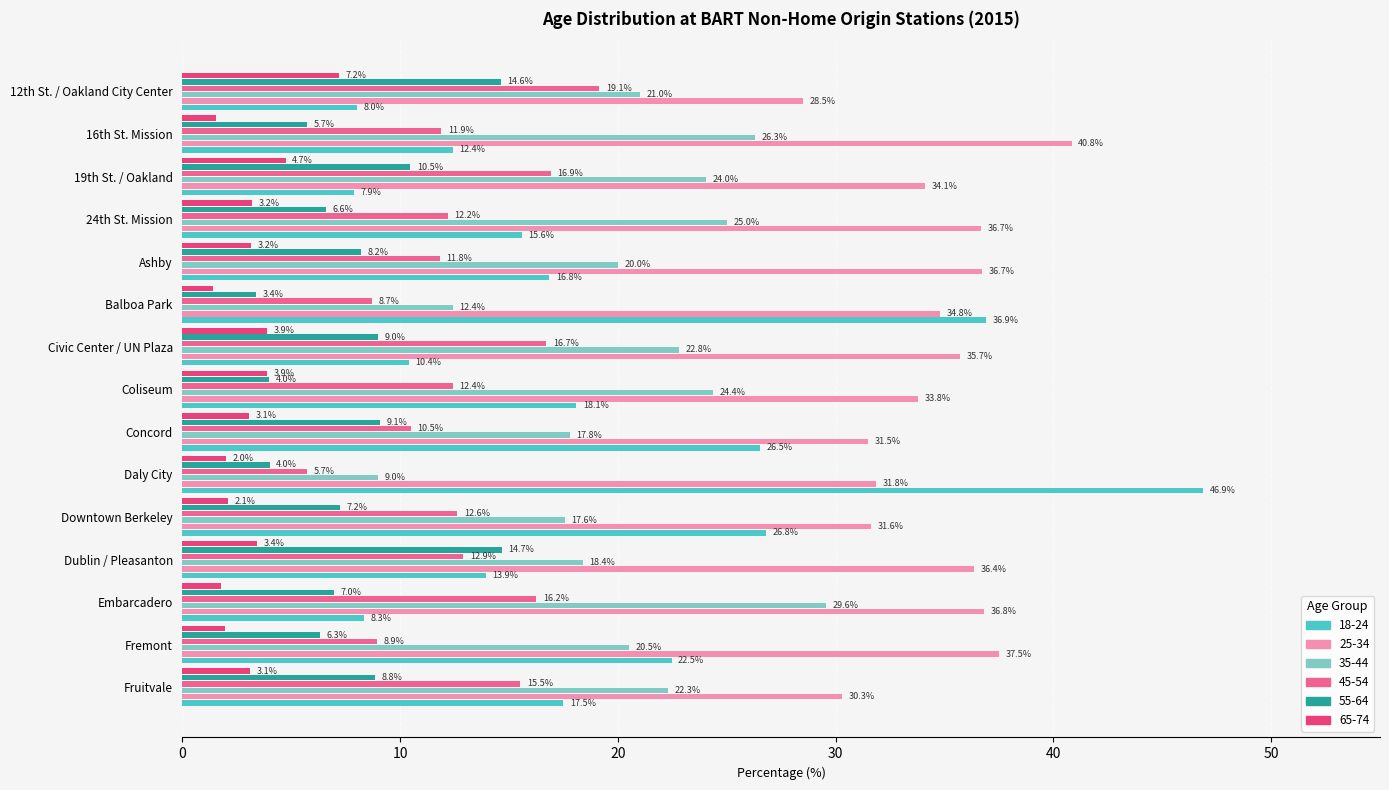

Is the value of 25-34 at Ashby greater than the value of 45-54 at Embarcadero?

Yes